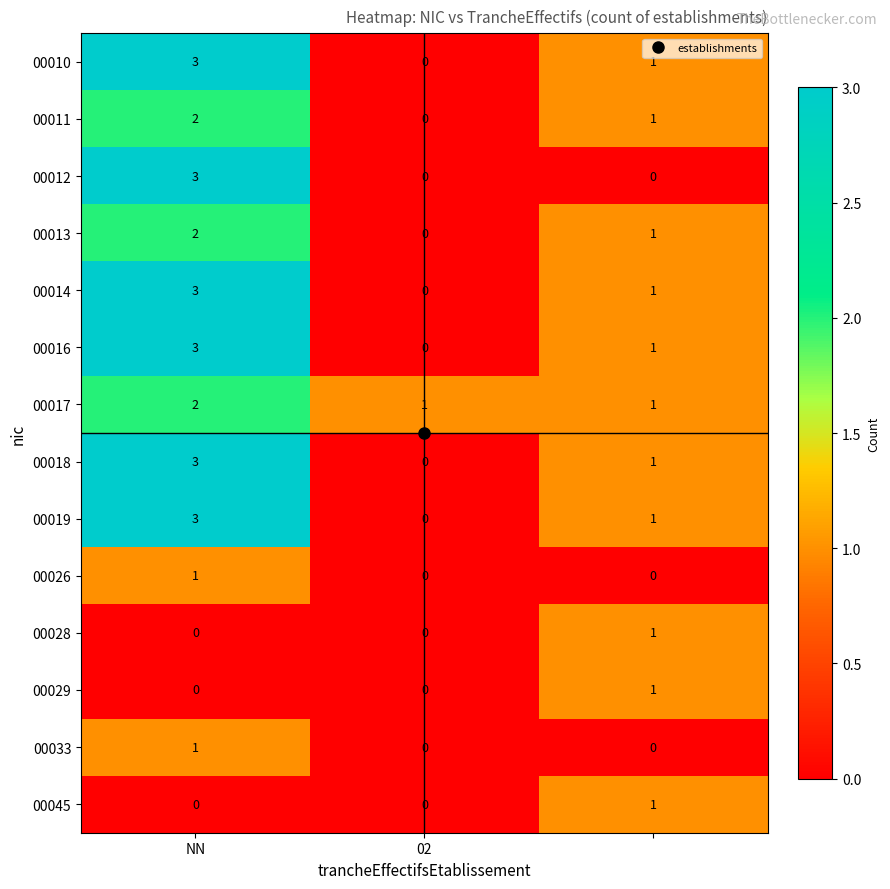

What is the maximum value for 00012?

3